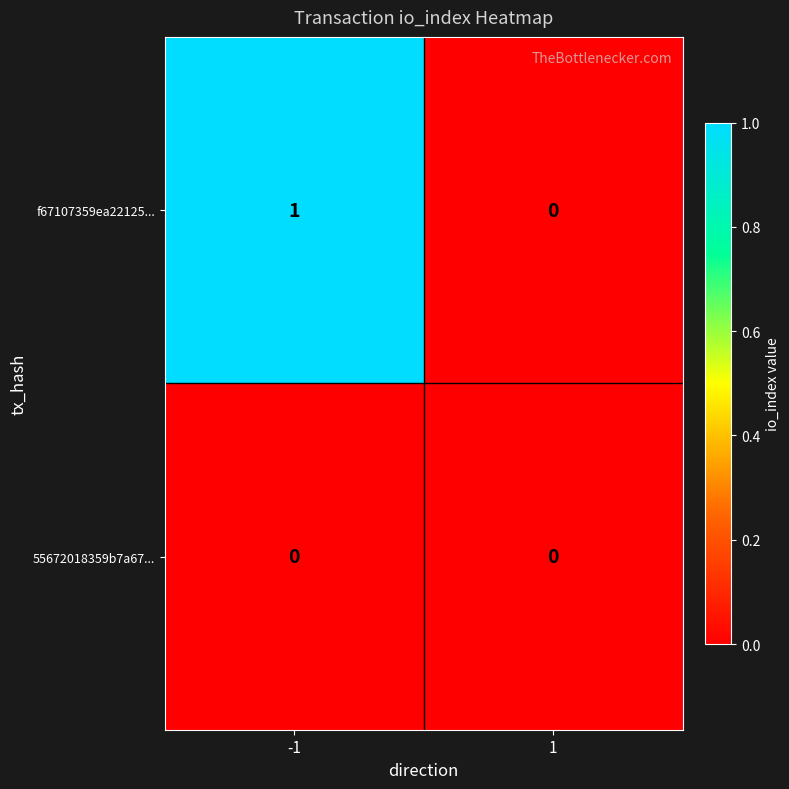

Rank the series by their average value, from highest to lowest.

f67107359ea22125..., 55672018359b7a67...